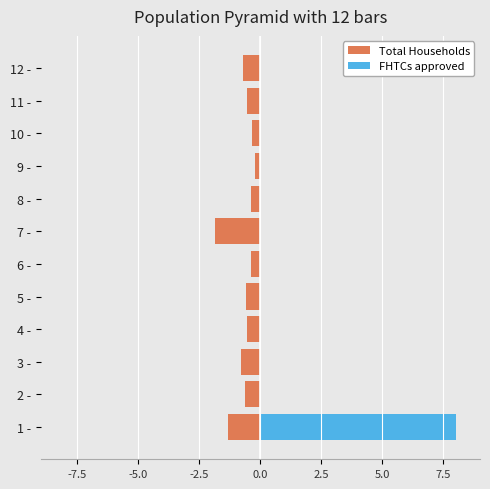

The Total Households series shows -0.3 at 10 -. True or false?

True